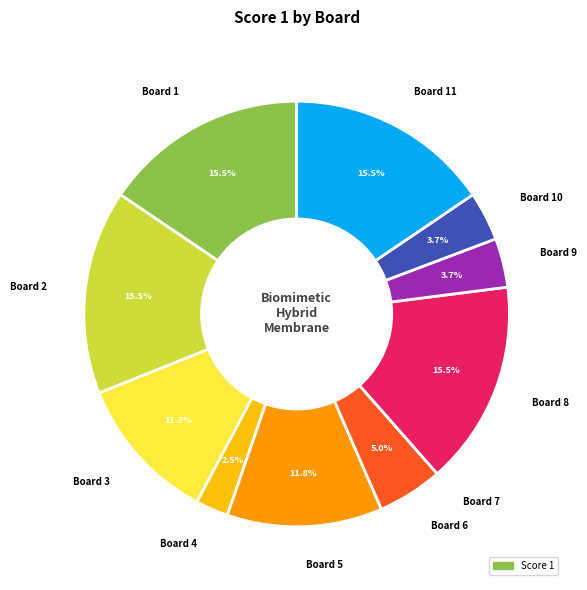

Approximately how many times larger is the value at Board 11 compared to Board 1?

1.0